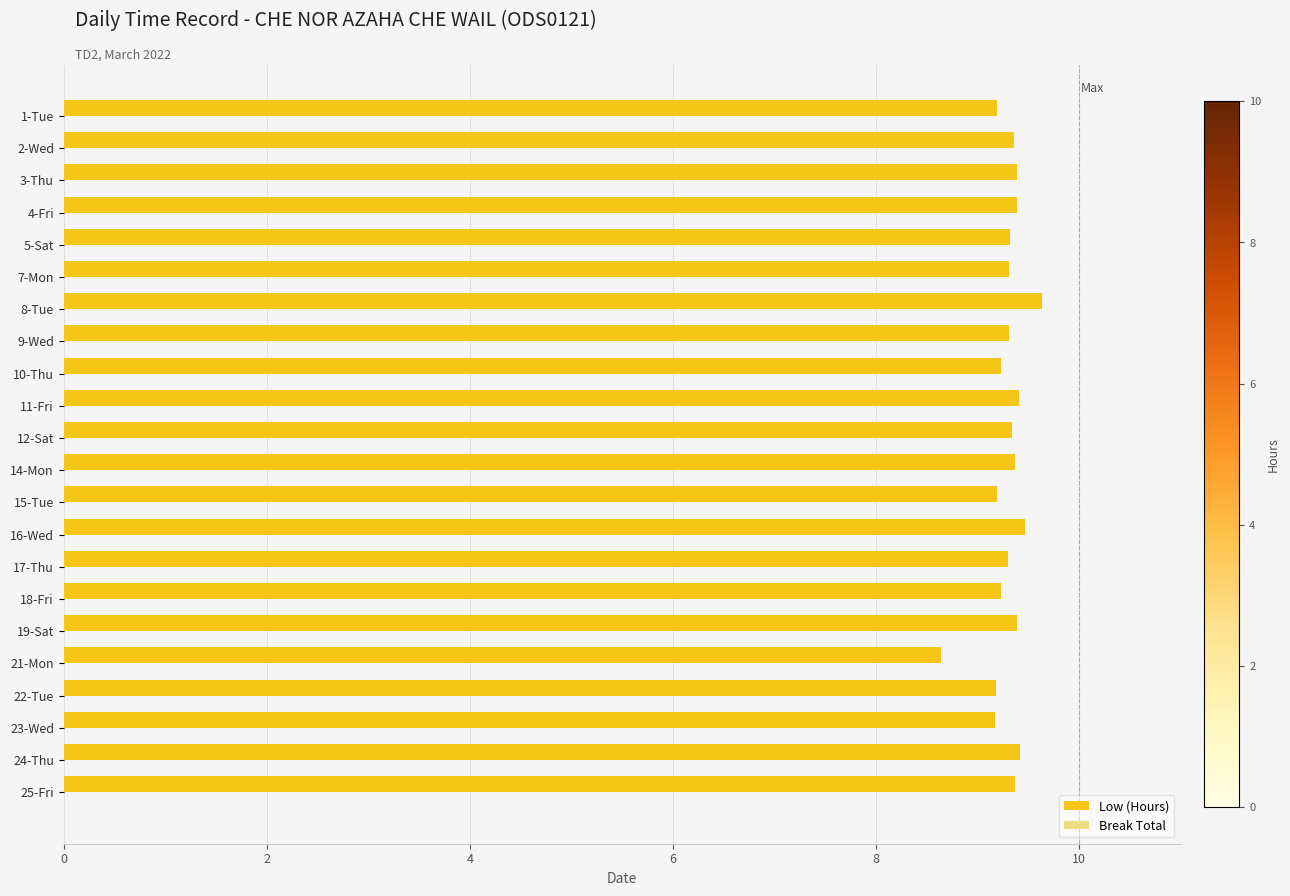

What is the maximum value shown in the chart?

9.6